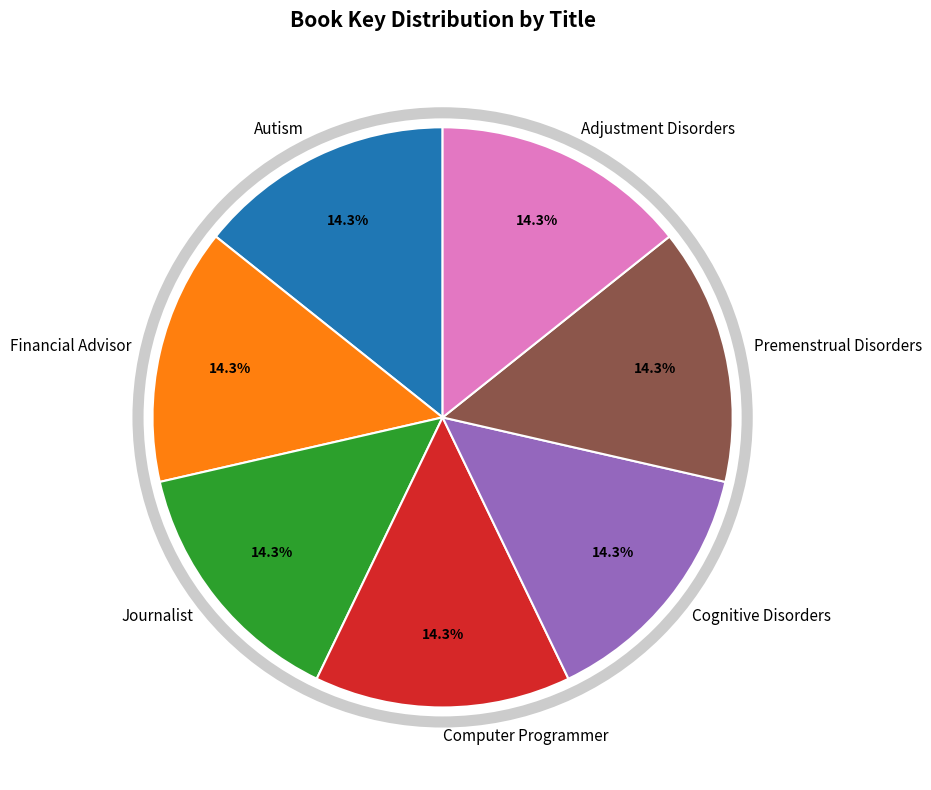

Is it true that Cognitive Disorders is 14% of the pie?

True